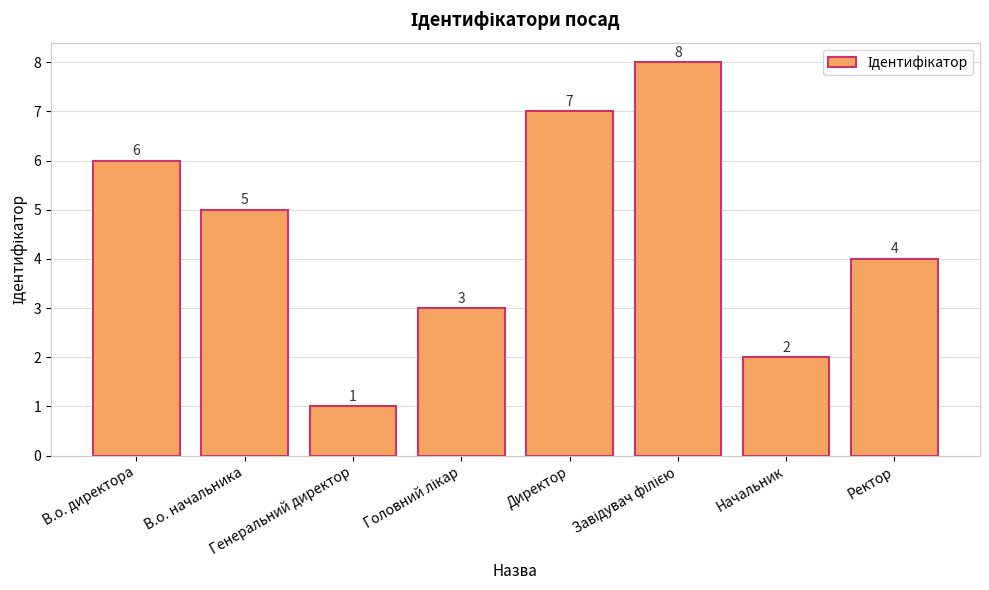

What is the greatest value displayed?

8